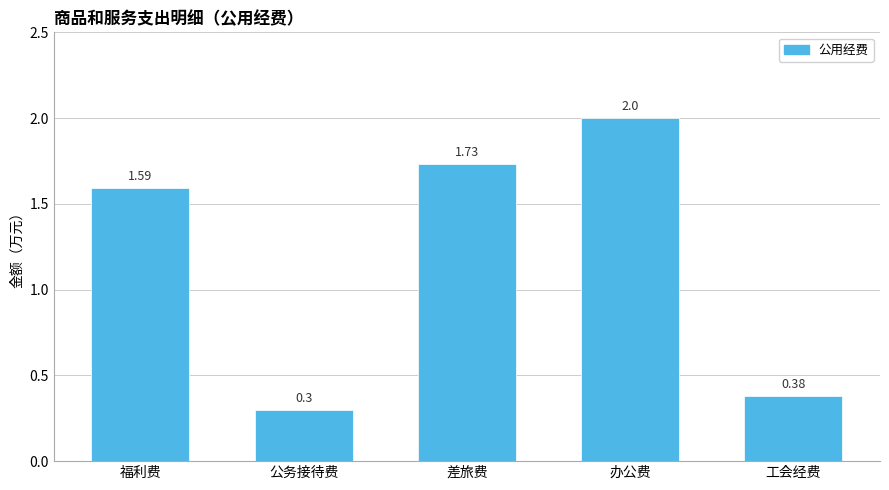

True or false: the data shows 2.6 at 差旅费.

False